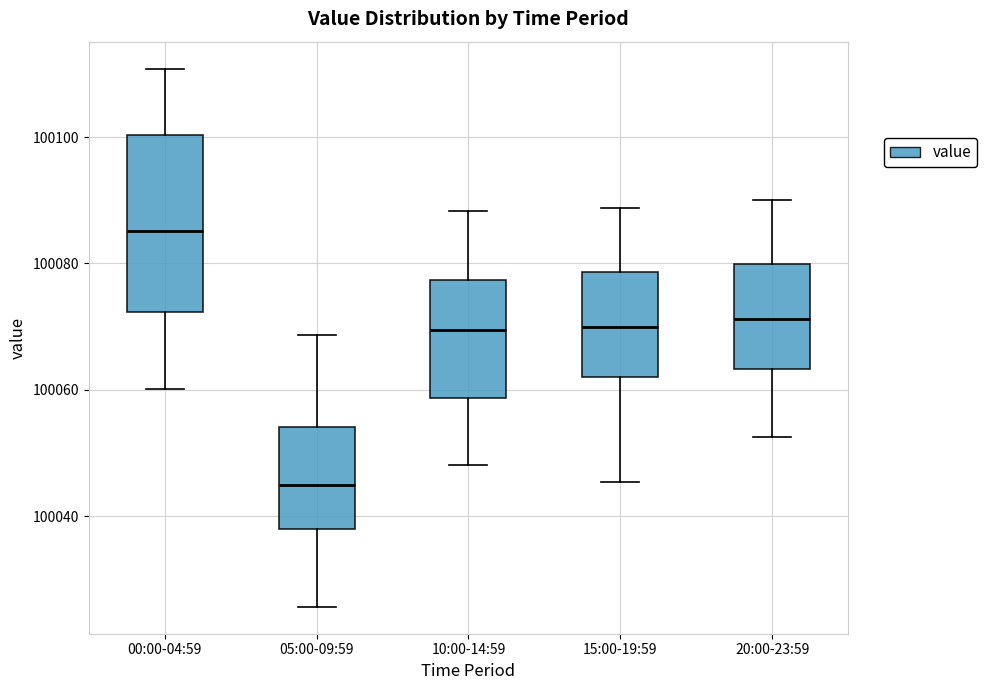

Reading left to right, read every box against the y-axis: the position of its median line, the range the box covers, and the ends of its whiskers. The values are not printed on the chart, so give them approximately, as read against the axis.

00:00-04:59: median 100086, box 100072 to 100100, whiskers 100060 to 100110
05:00-09:59: median 100044, box 100038 to 100054, whiskers 100026 to 100068
10:00-14:59: median 100070, box 100058 to 100078, whiskers 100048 to 100088
15:00-19:59: median 100070, box 100062 to 100078, whiskers 100046 to 100088
20:00-23:59: median 100072, box 100064 to 100080, whiskers 100052 to 100090